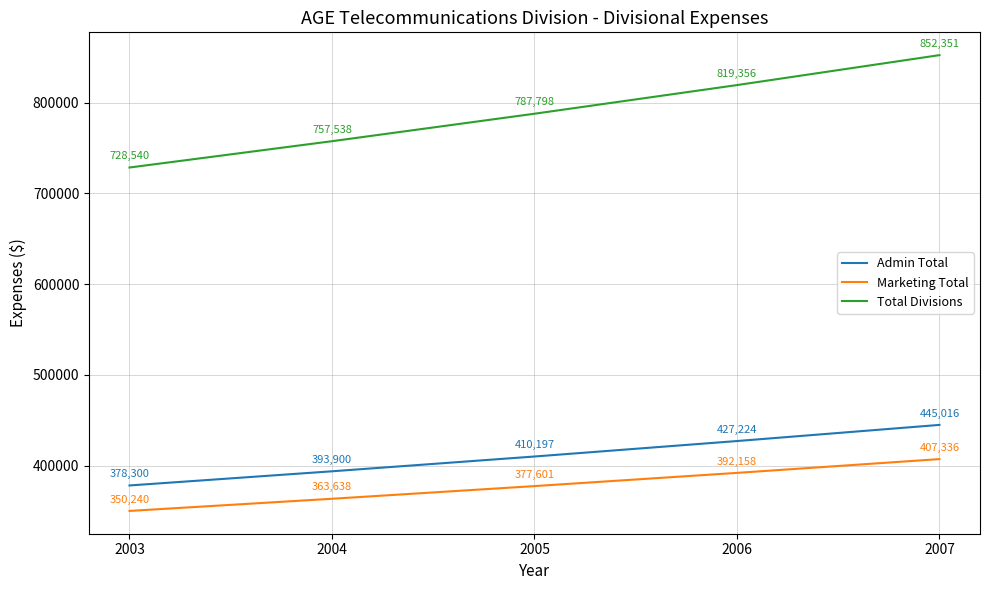

Which series has the largest total across all categories?

Total Divisions